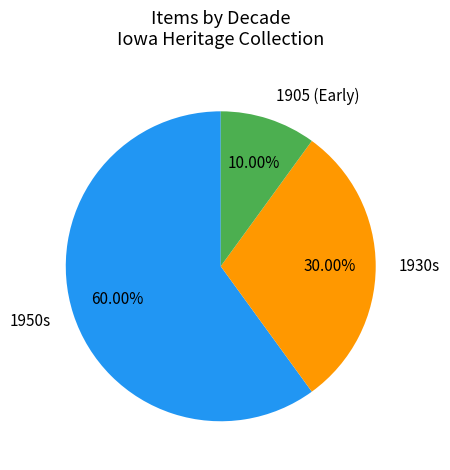

Do 1930s and 1905 (Early) together represent more than half of the pie?

No